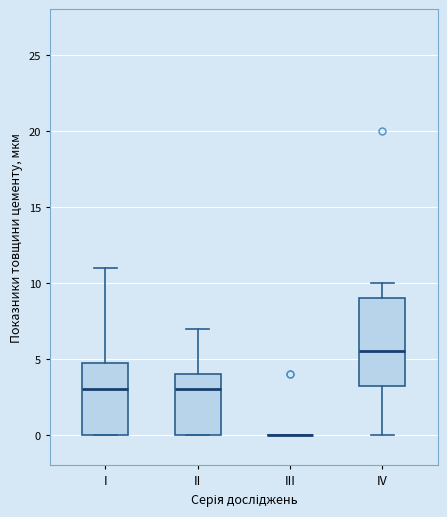

Comparing the boxes themselves (not the whiskers), which one is the tallest?

IV